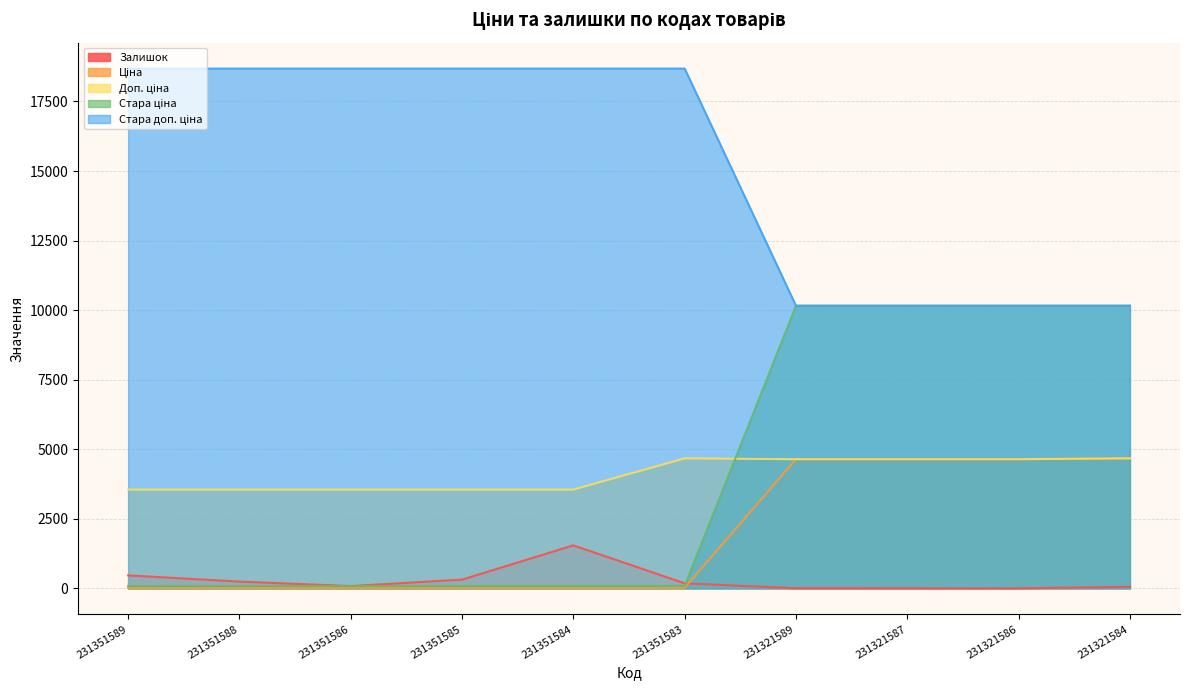

At which category does Залишок reach its first local peak?

231351584